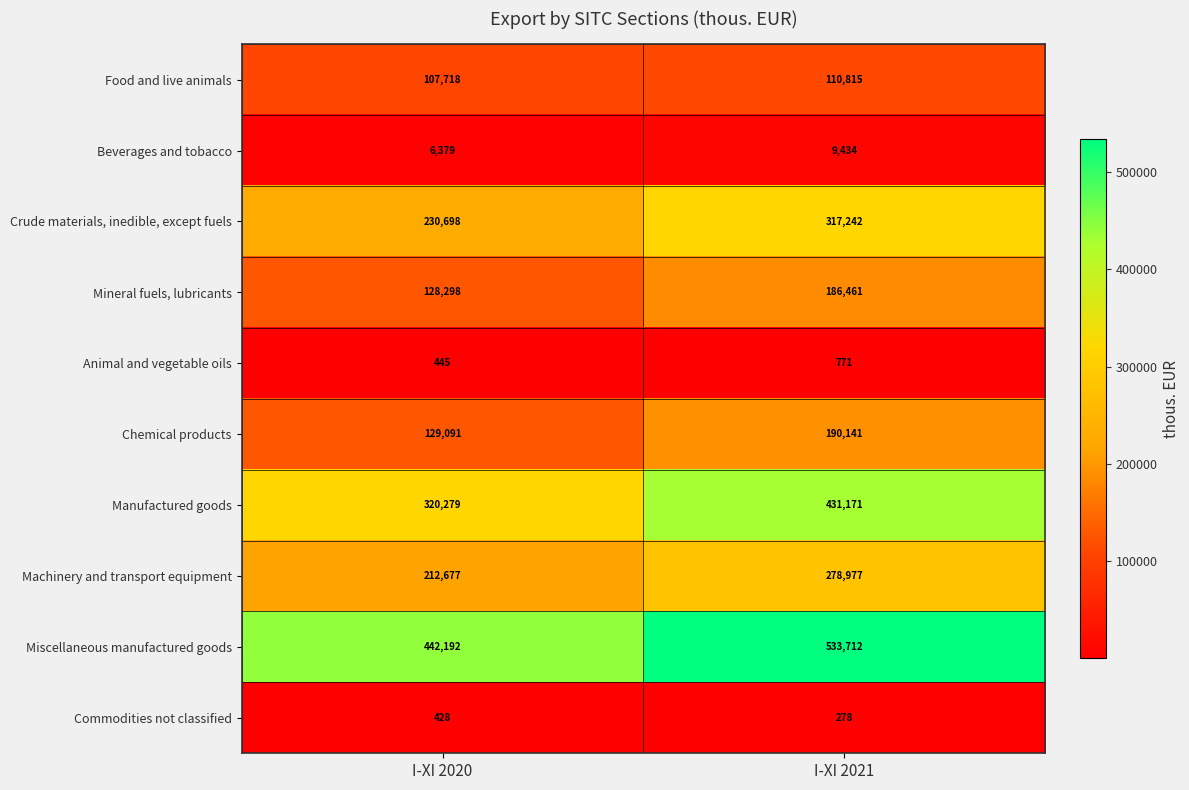

What is the total value across all series at I-XI 2021?

2059002